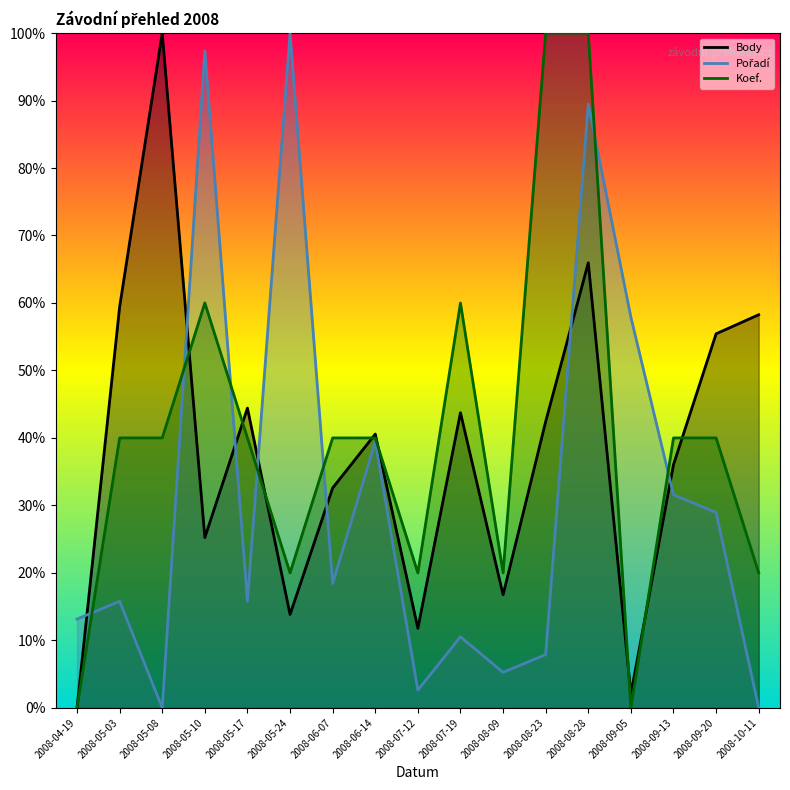

What is the maximum value shown in the chart?

100.0